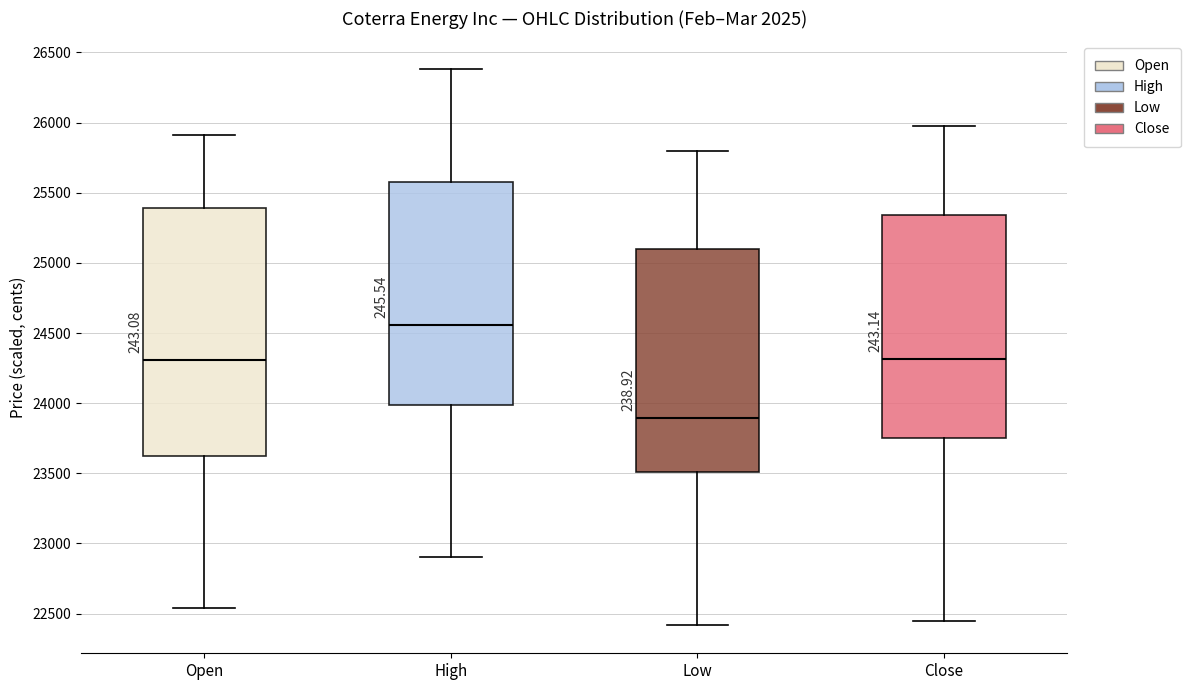

Reading left to right, read every box against the y-axis: the position of its median line, the range the box covers, and the ends of its whiskers. The values are not printed on the chart, so give them approximately, as read against the axis.

Open: median 24300, box 23600 to 25400, whiskers 22550 to 25900
High: median 24550, box 24000 to 25550, whiskers 22900 to 26400
Low: median 23900, box 23500 to 25100, whiskers 22400 to 25800
Close: median 24300, box 23750 to 25350, whiskers 22450 to 26000